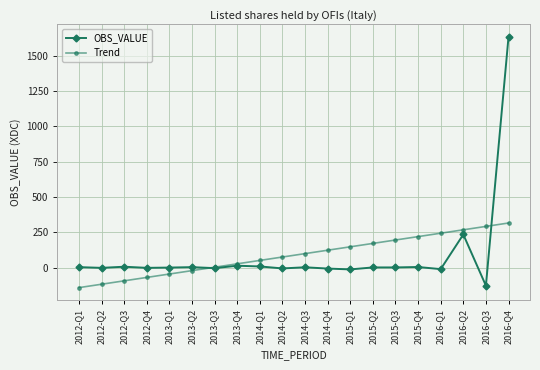

How many values in the Trend series exceed 99?

10